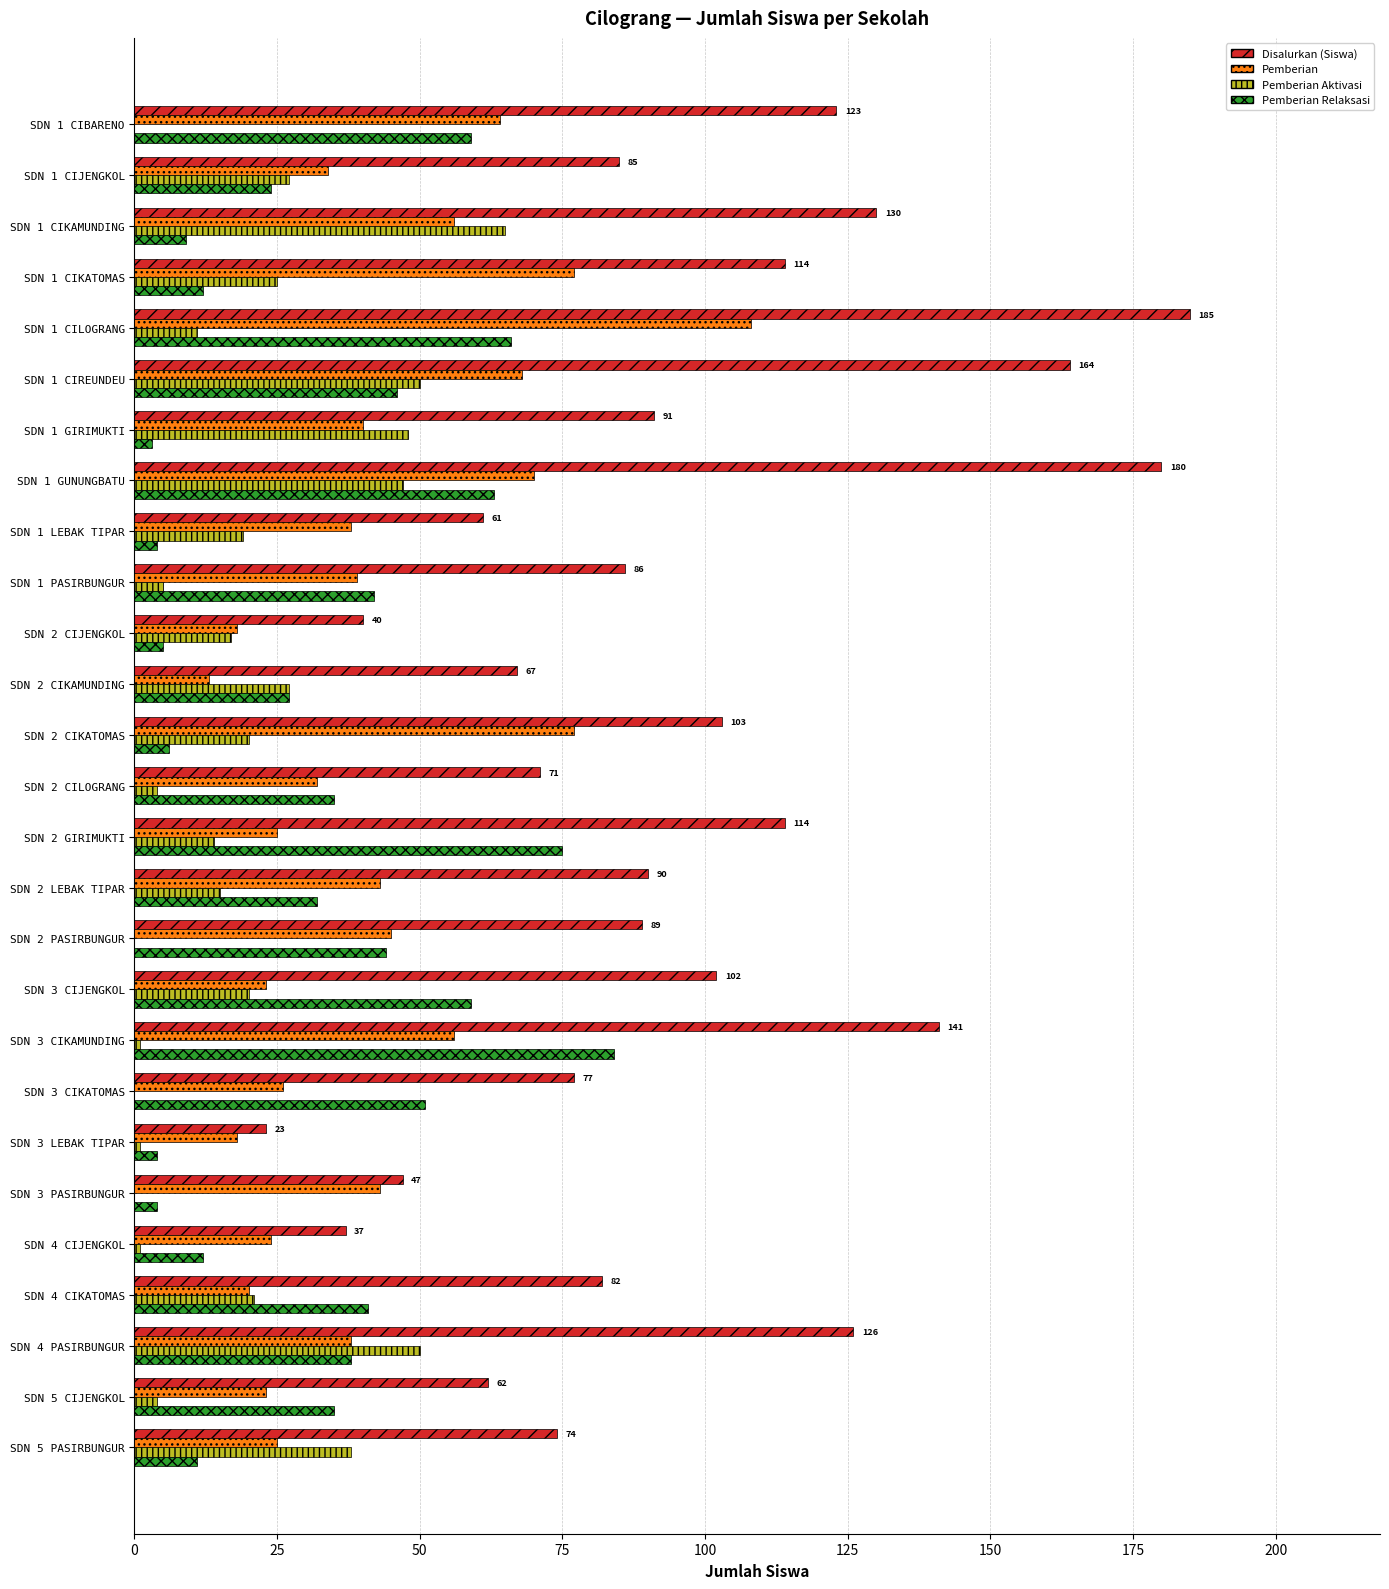

Which series has the largest total across all categories?

Disalurkan (Siswa)